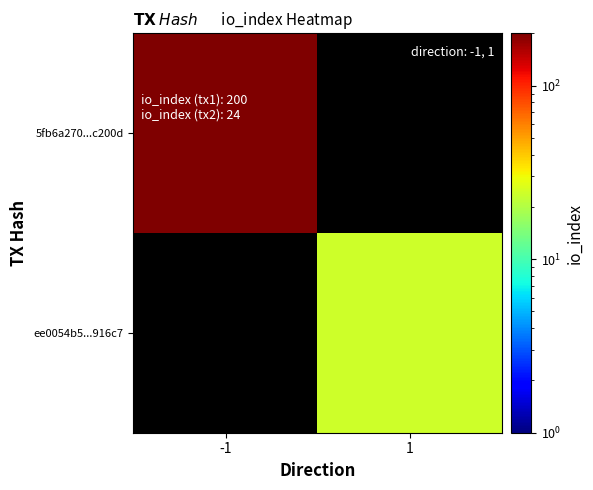

Which label corresponds to the largest value in the chart?

-1